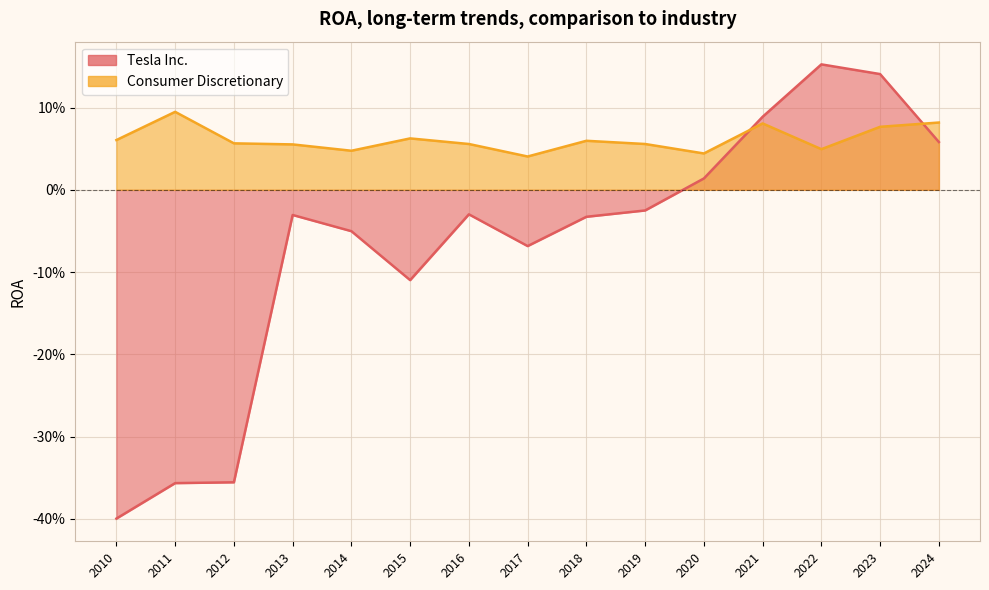

In Consumer Discretionary, how many points are higher than both neighbors (excluding endpoints)?

4